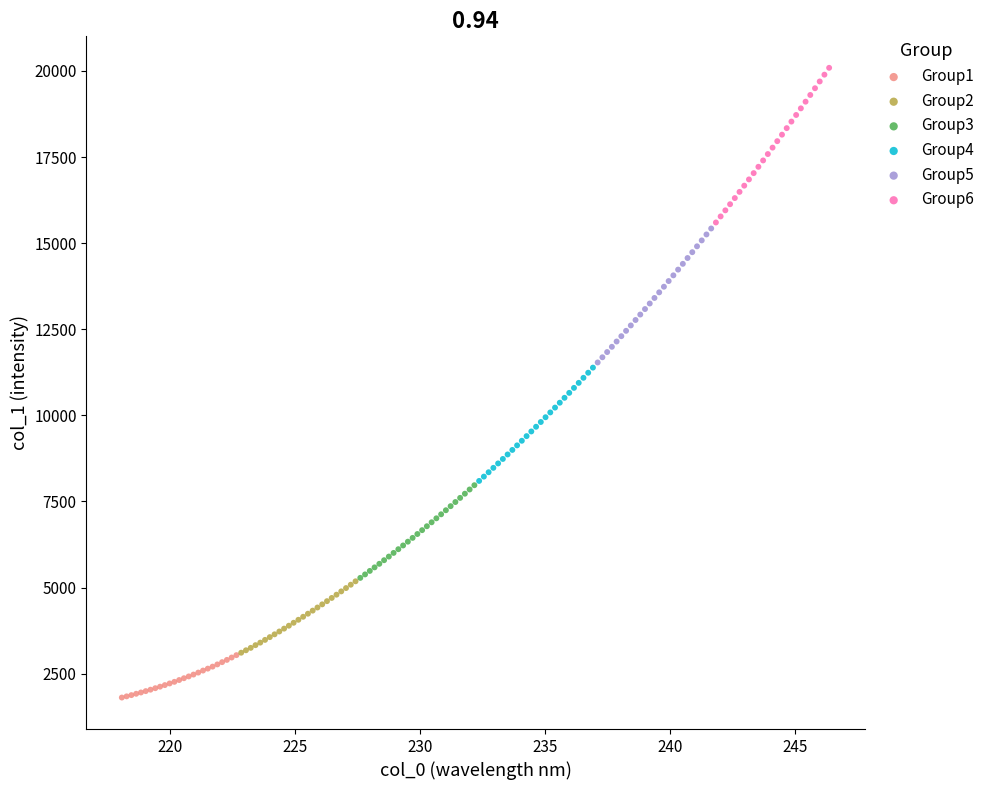

Which series reaches the minimum Y coordinate?

Group1